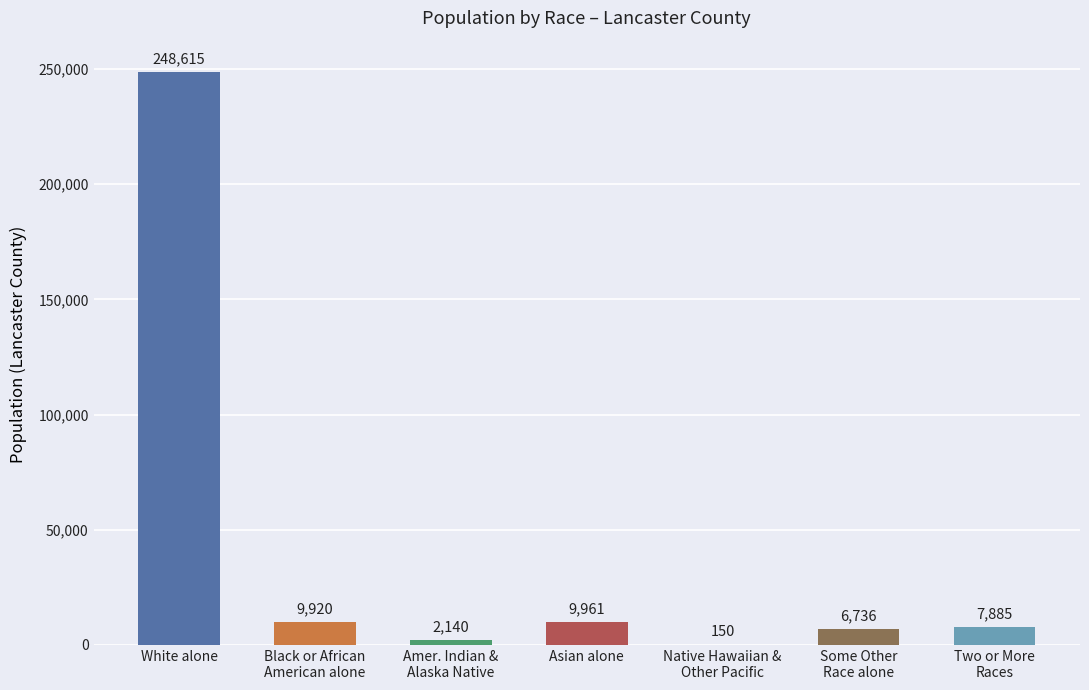

How many distinct data groups are displayed?

1